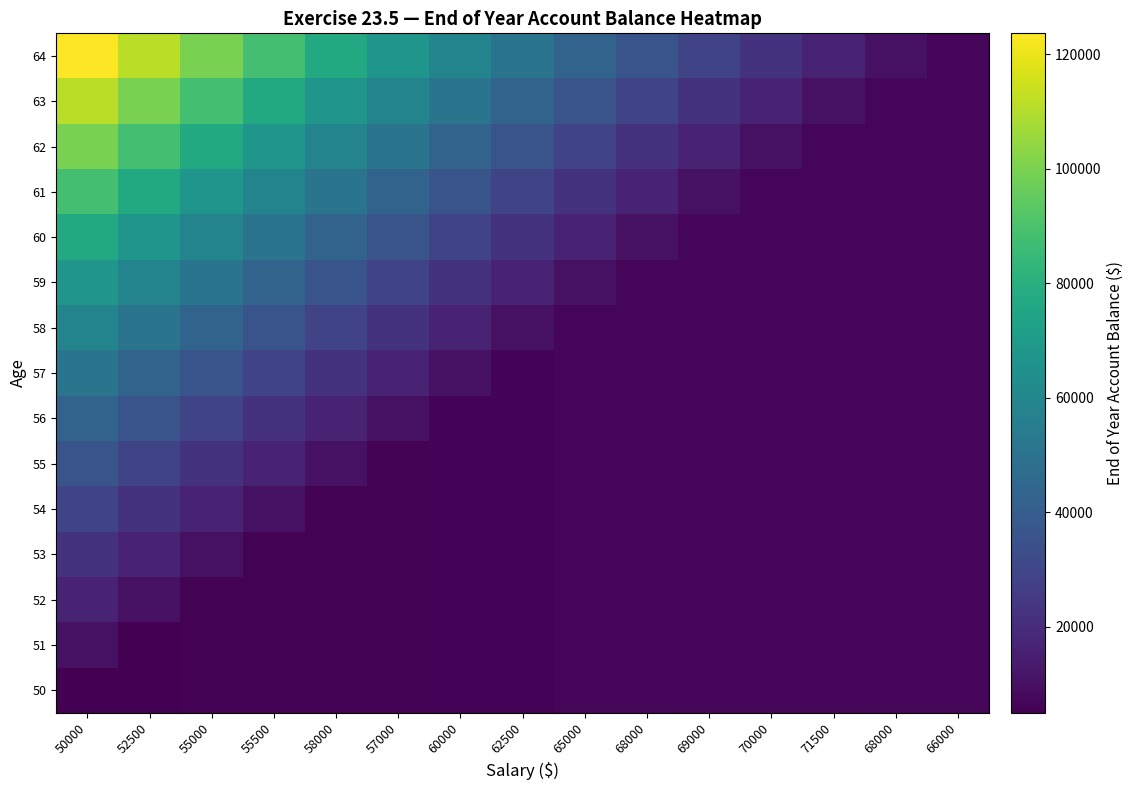

What is the minimum value shown in the chart?

5000.0